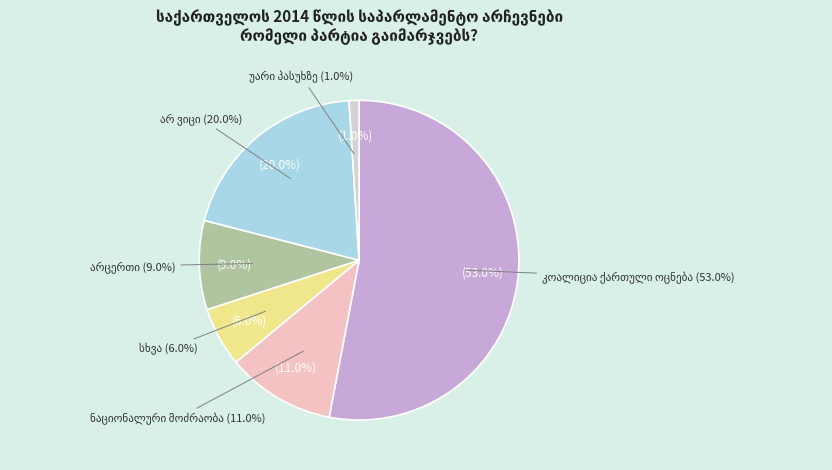

To the nearest percent, what is the difference between the largest and smallest slice percentages?

52%